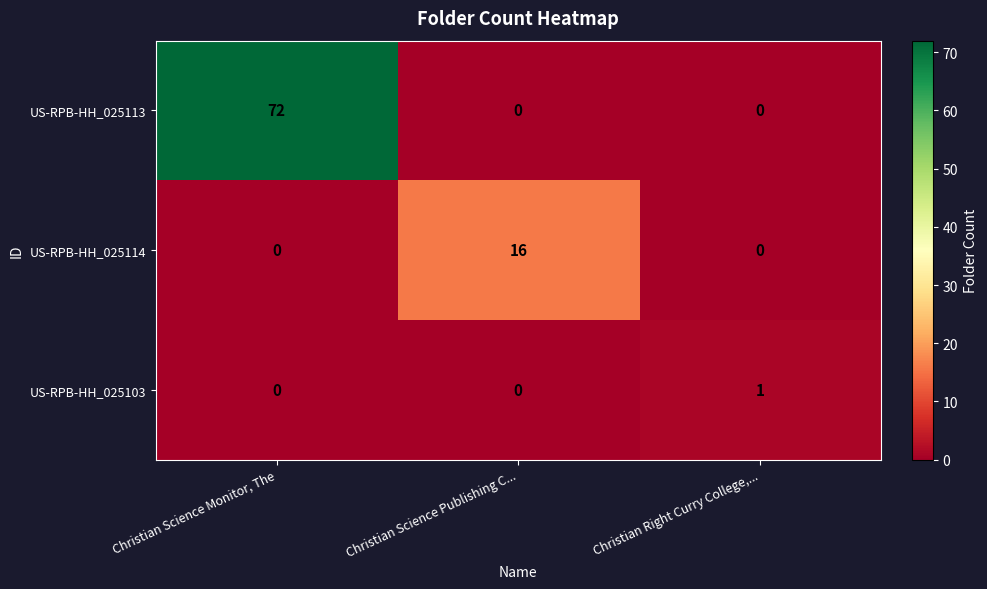

The value of US-RPB-HH_025113 at Christian Science Monitor, The is 72. True or false?

True